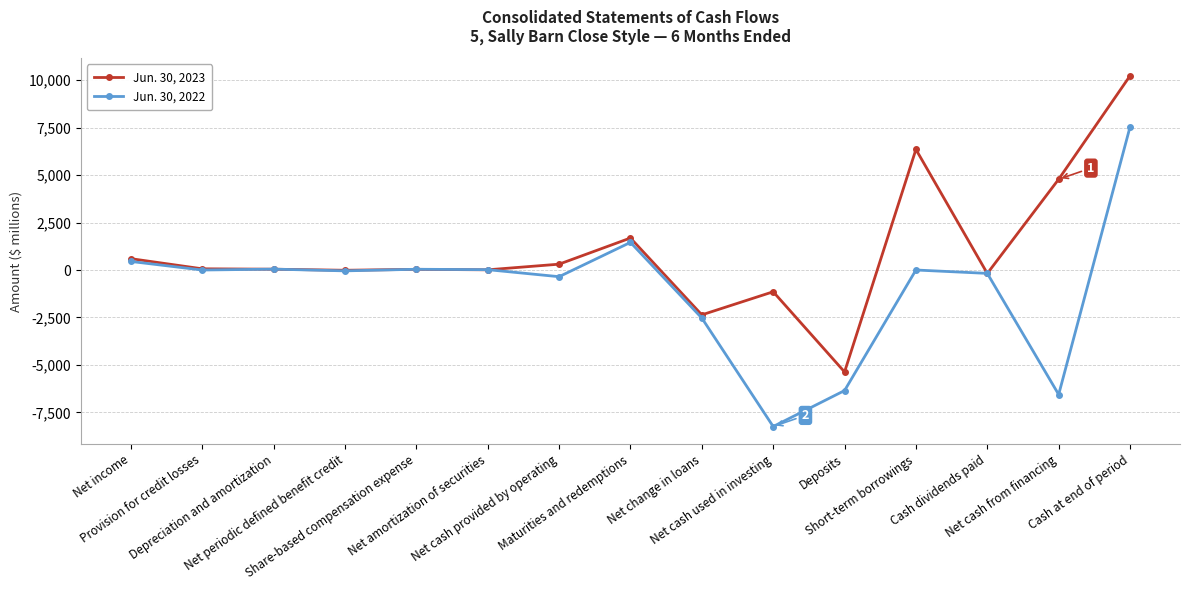

What is the label of the 3rd point from the right?

Cash dividends paid